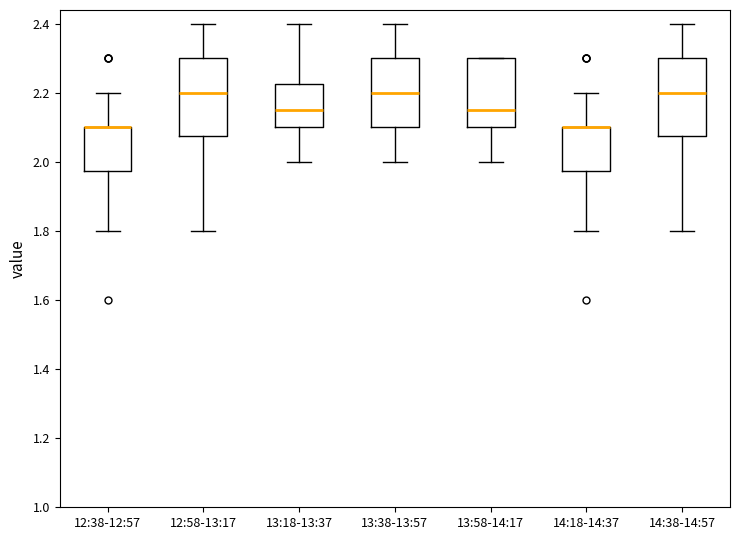

Reading left to right, read every box against the y-axis: the position of its median line, the range the box covers, and the ends of its whiskers. The values are not printed on the chart, so give them approximately, as read against the axis.

12:38-12:57: median 2.10 (drawn on the box's upper edge), box 1.98 to 2.10, whiskers 1.80 to 2.20
12:58-13:17: median 2.20, box 2.08 to 2.30, whiskers 1.80 to 2.40
13:18-13:37: median 2.16, box 2.10 to 2.22, whiskers 2.00 to 2.40
13:38-13:57: median 2.20, box 2.10 to 2.30, whiskers 2.00 to 2.40
13:58-14:17: median 2.16, box 2.10 to 2.30, whiskers 2.00 to 2.30
14:18-14:37: median 2.10 (drawn on the box's upper edge), box 1.98 to 2.10, whiskers 1.80 to 2.20
14:38-14:57: median 2.20, box 2.08 to 2.30, whiskers 1.80 to 2.40